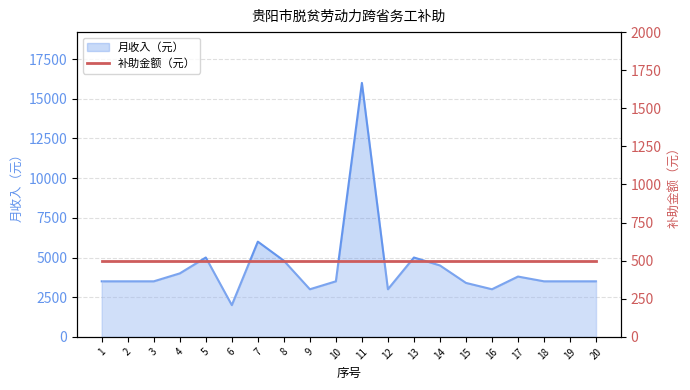

What is the value of the 9th point from the left?

3000